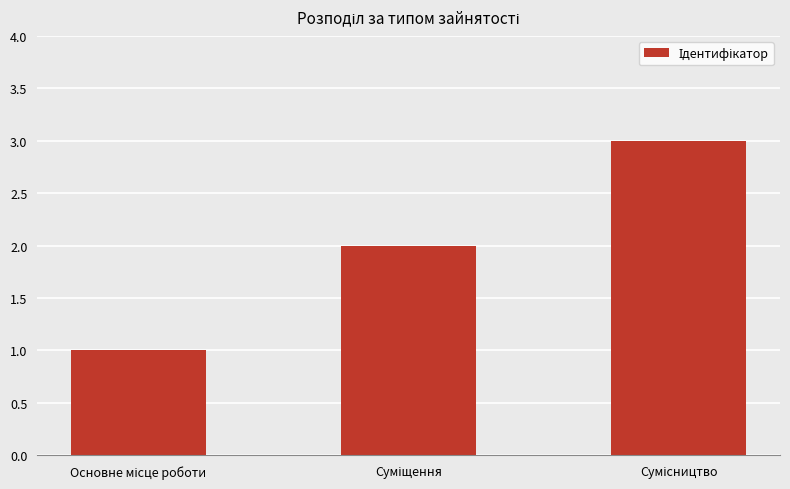

What is the smallest value displayed?

1